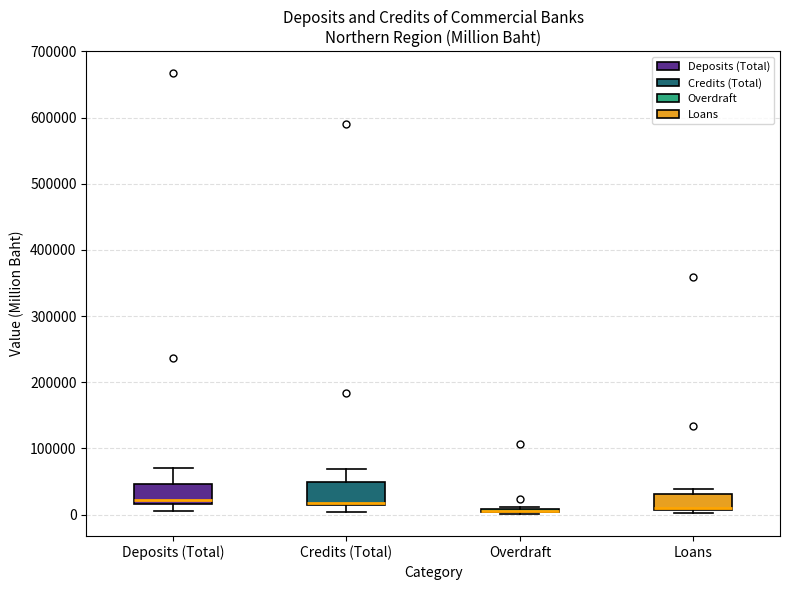

Where does the lower whisker of the box for Credits (Total) end on the y-axis? The values are not printed on the chart, so give them approximately, as read against the axis.

0